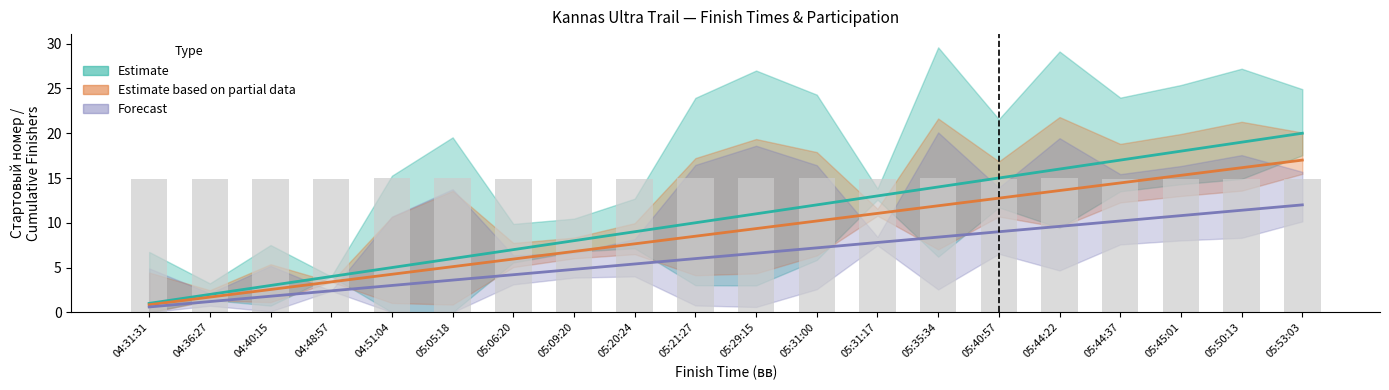

What is the label of the 6th bar from the left?

05:05:18